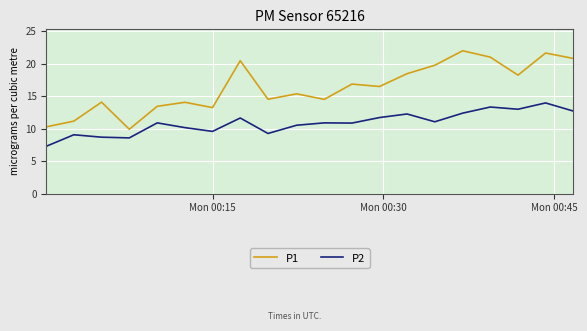

Which series has the widest spread of values?

P1